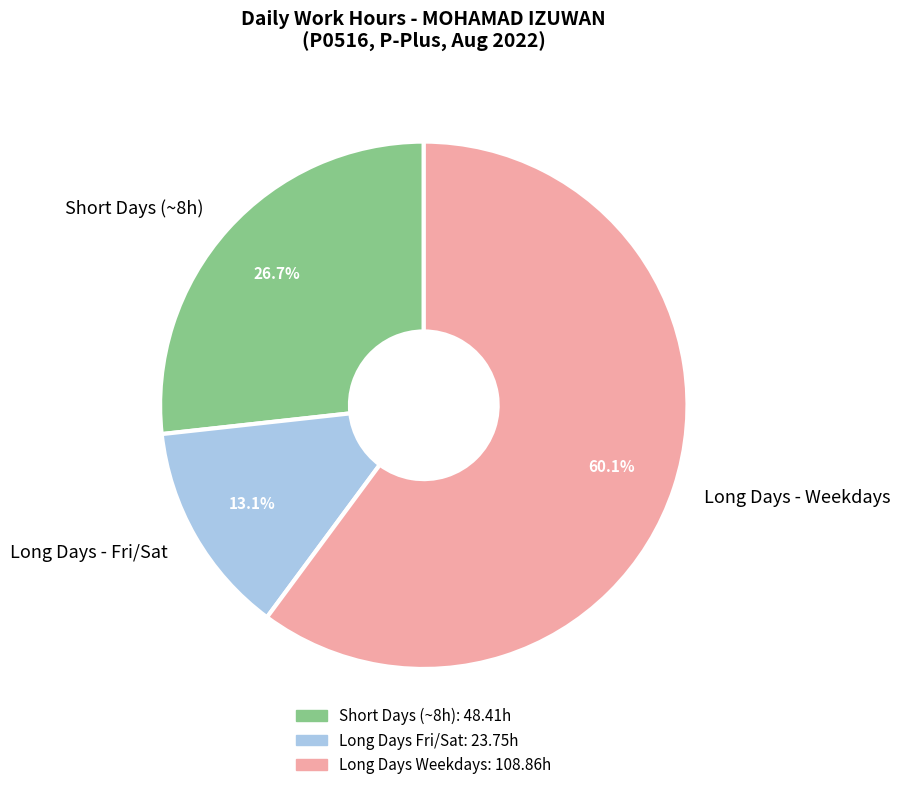

Is Short Days (~8h) the majority of the pie?

No